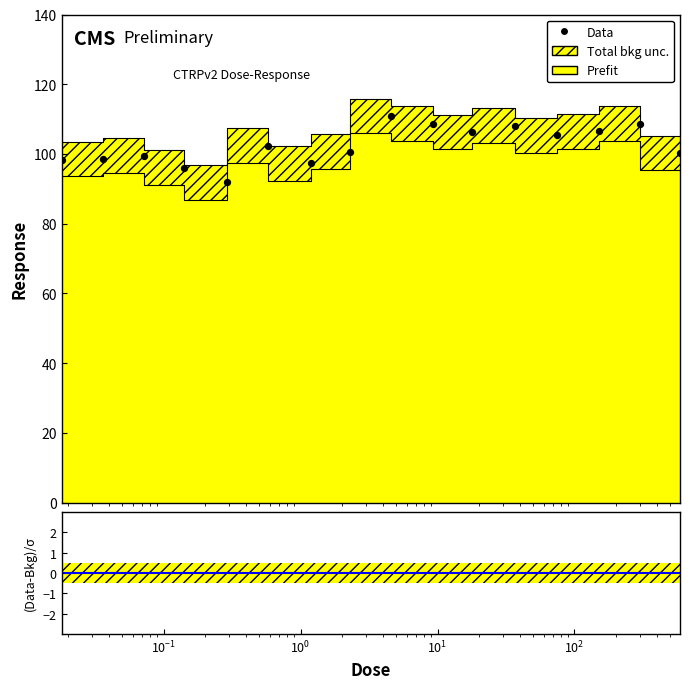

Approximately how many times larger is the value at 0.58 compared to 37.0?

0.9